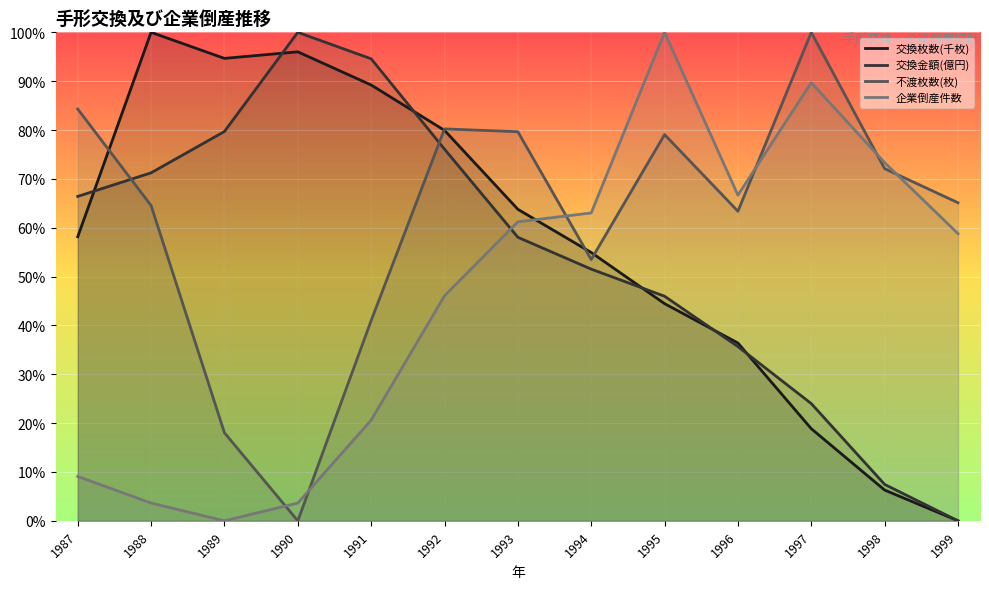

At how many categories does at least one series exceed 81?

7